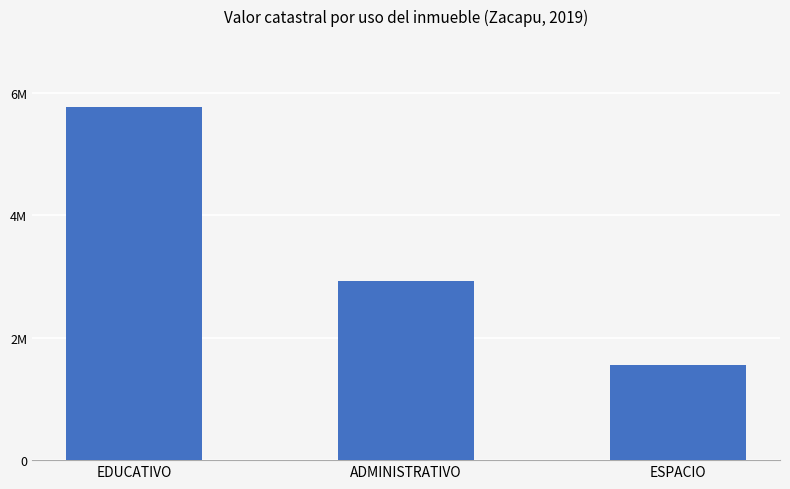

Rank the categories by value from highest to lowest.

EDUCATIVO, ADMINISTRATIVO, ESPACIO